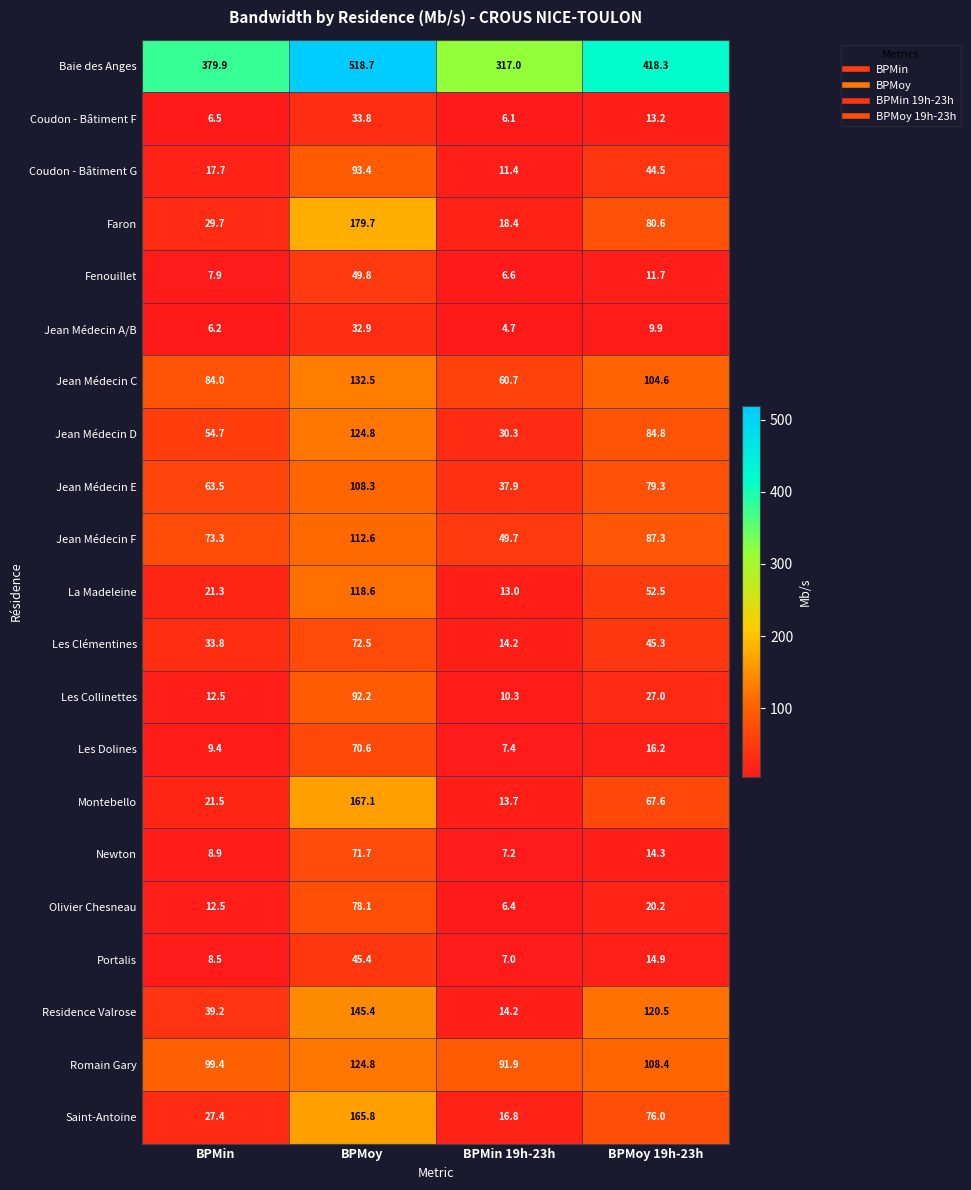

Where is Residence Valrose nearest to the value 79?

BPMin